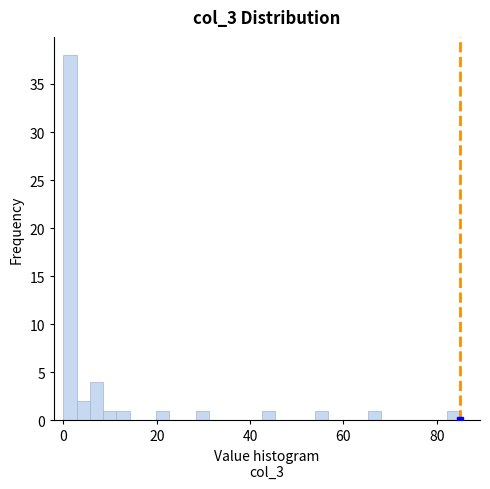

Around what value on the x-axis is the tallest bar? Give the approximate position of its centre, as read against the axis.

2